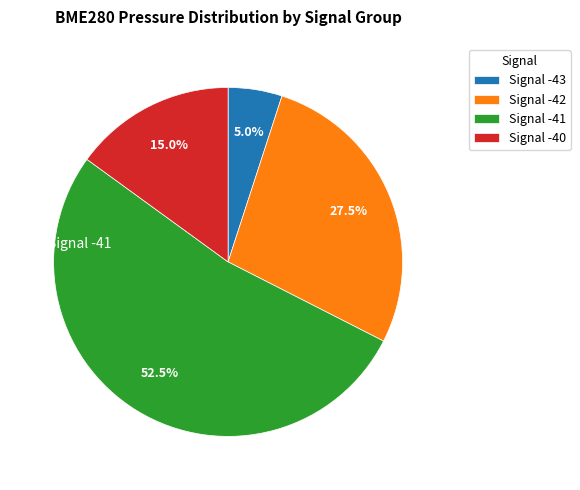

How many slices are in this pie chart?

4